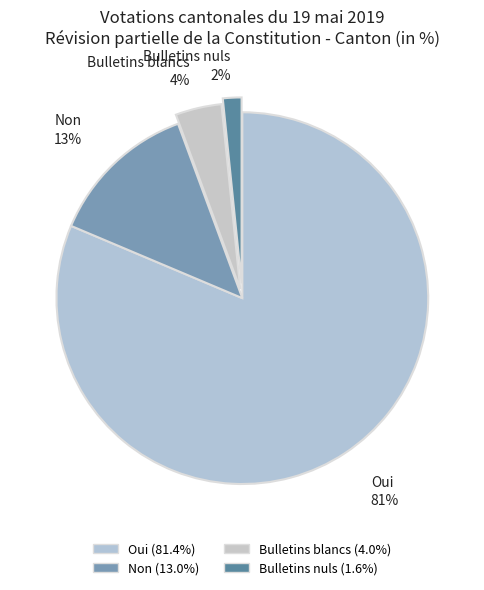

Which category accounts for the majority?

Oui